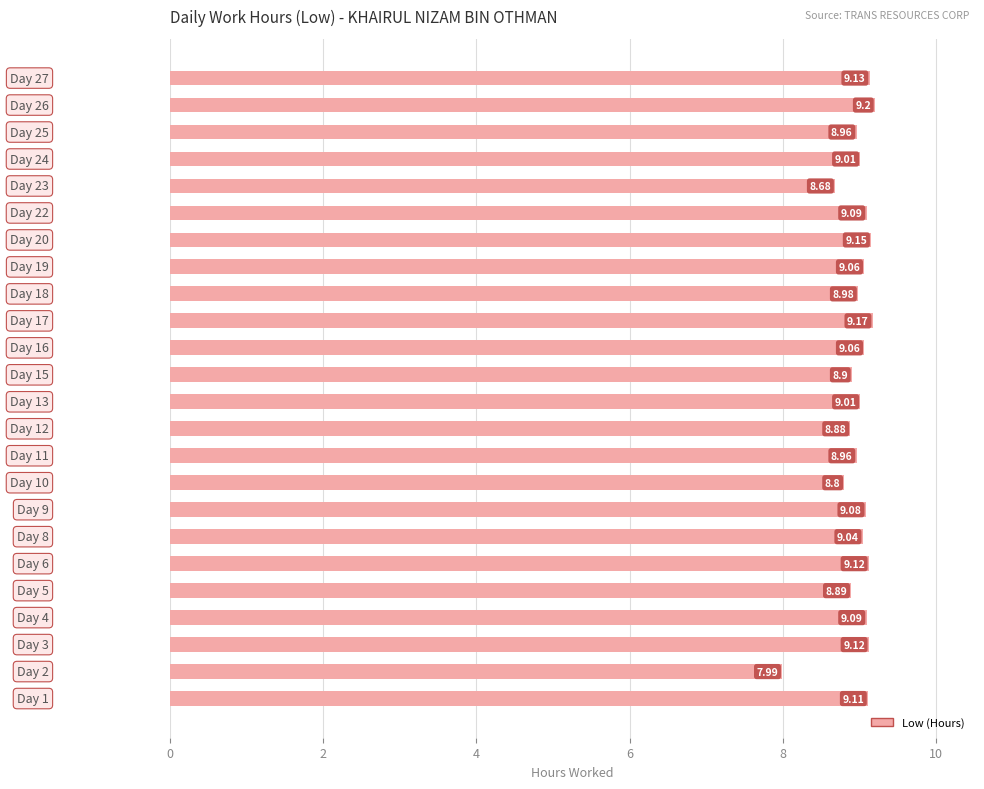

What is the difference between the maximum and minimum values?

1.2